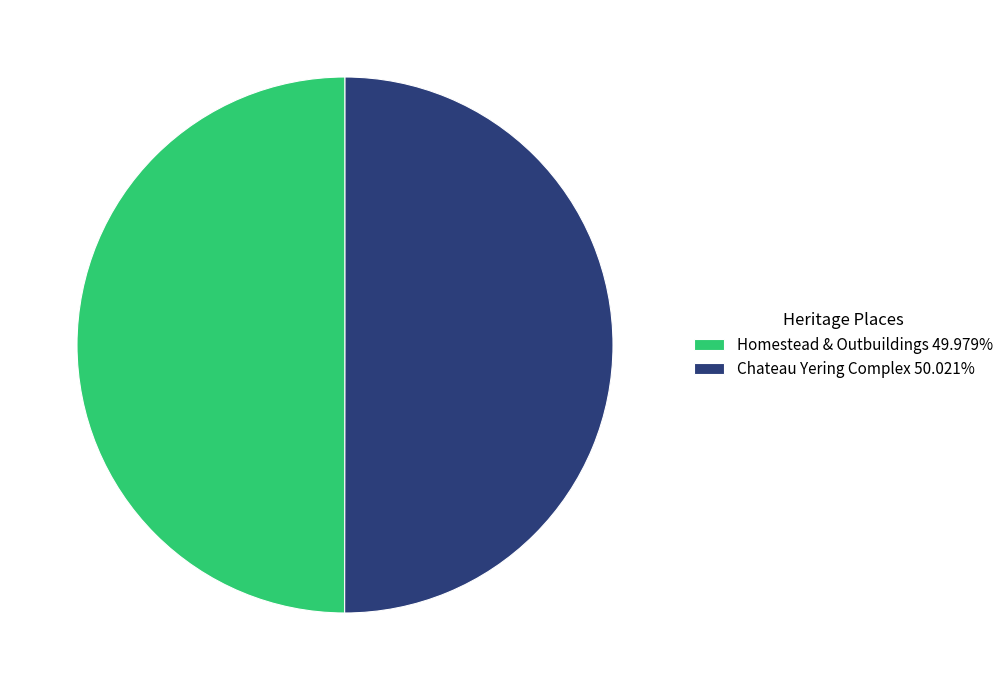

How many segments does this pie chart have?

2